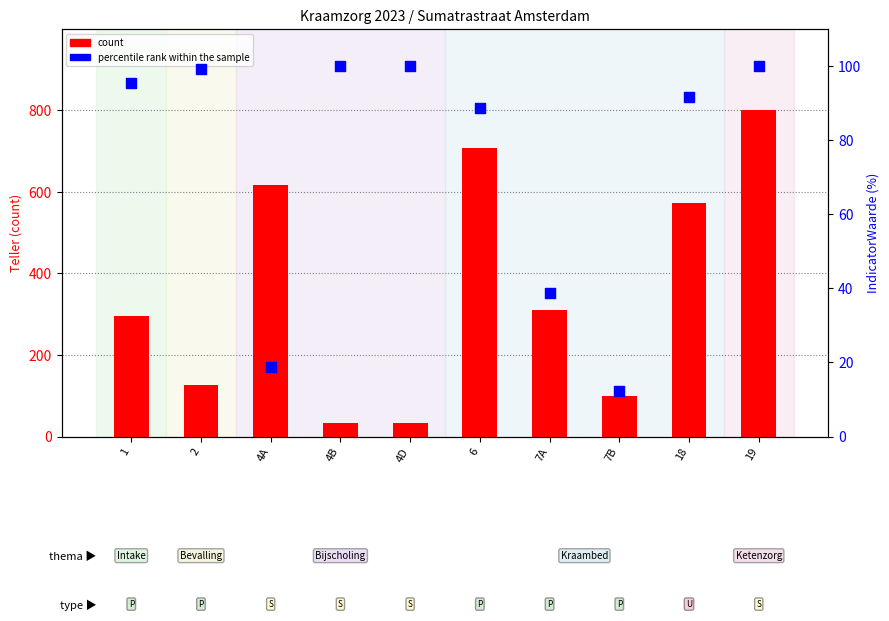

At which category is the sum across all series the highest?

19